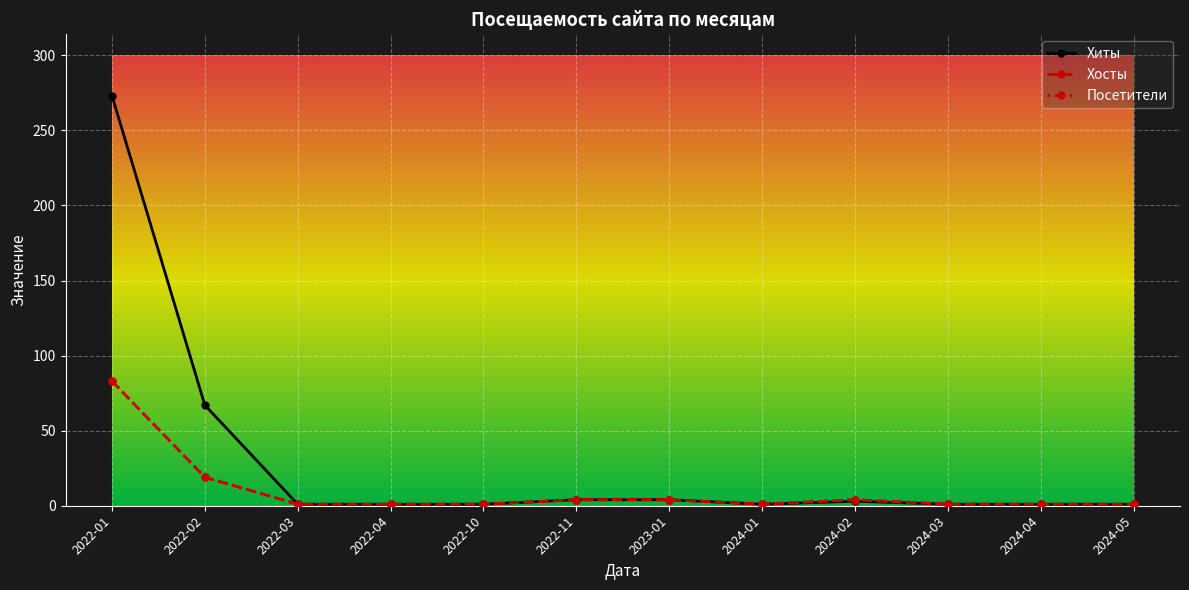

Reading right to left, what are all the values shown in this chart?

Хиты: 2024-05=1	2024-04=1	2024-03=1	2024-02=3	2024-01=1	2023-01=4	2022-11=4	2022-10=1	2022-04=1	2022-03=1	2022-02=67	2022-01=273
Хосты: 2024-05=1	2024-04=1	2024-03=1	2024-02=4	2024-01=1	2023-01=4	2022-11=4	2022-10=1	2022-04=1	2022-03=1	2022-02=19	2022-01=83
Посетители: 2024-05=1	2024-04=1	2024-03=1	2024-02=4	2024-01=1	2023-01=4	2022-11=4	2022-10=1	2022-04=1	2022-03=1	2022-02=19	2022-01=83